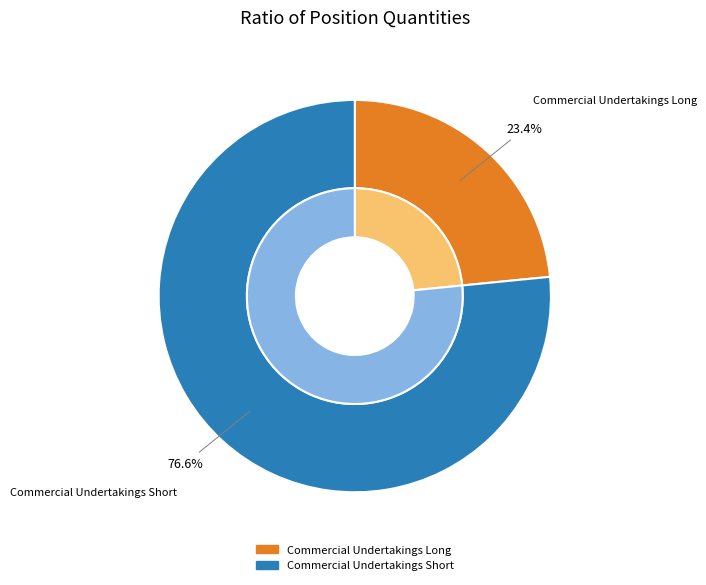

What portion of the pie excludes Other Financial Institutions Long?

100.0%